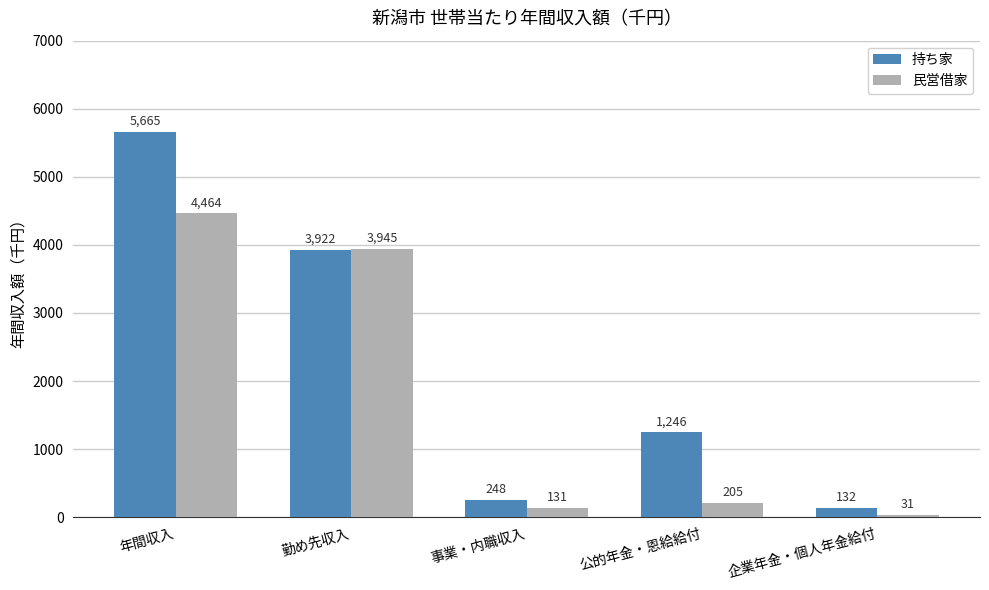

Is it true that 持ち家 equals 5489 at 勤め先収入?

False